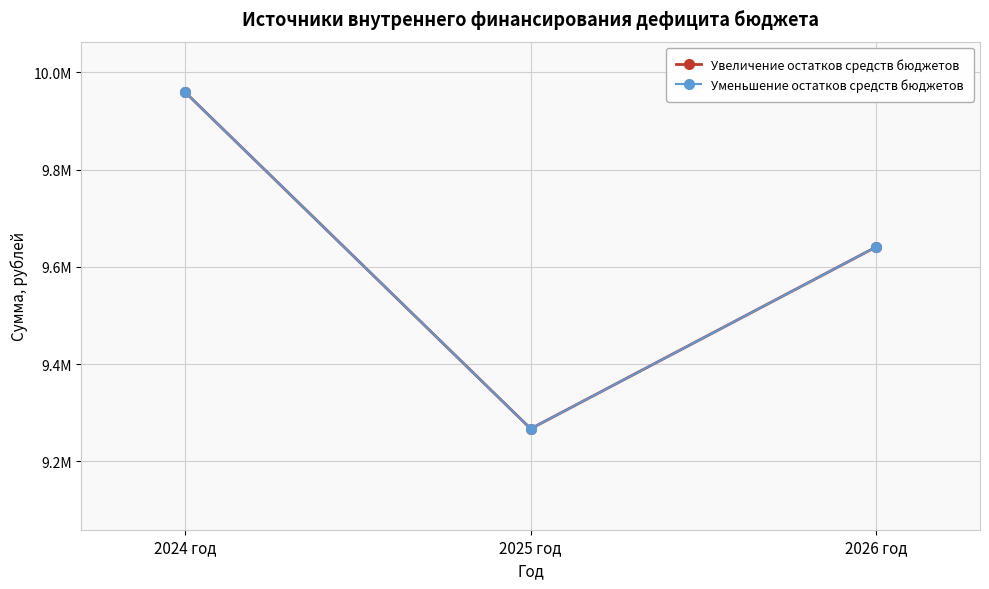

Read the Уменьшение остатков средств бюджетов value at 2024 год.

9959074.2